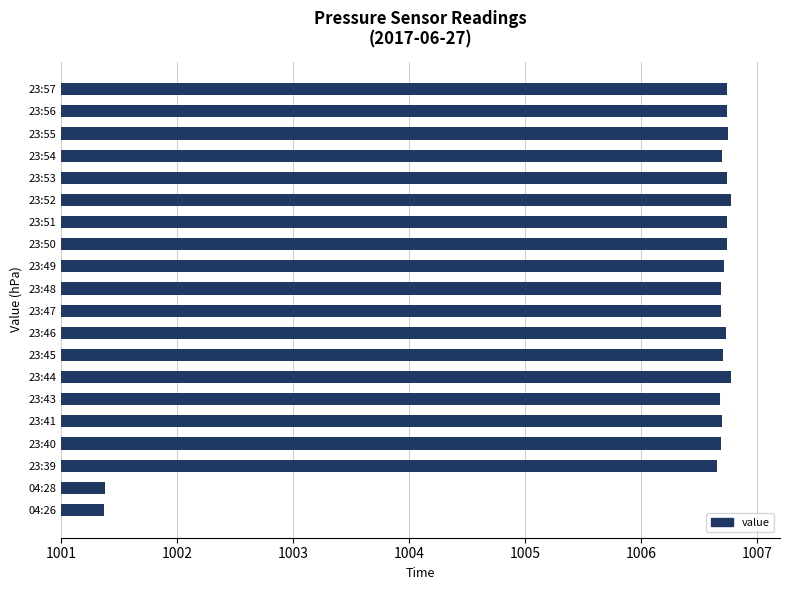

Is it true that the value at 23:56 is 1006.7?

True